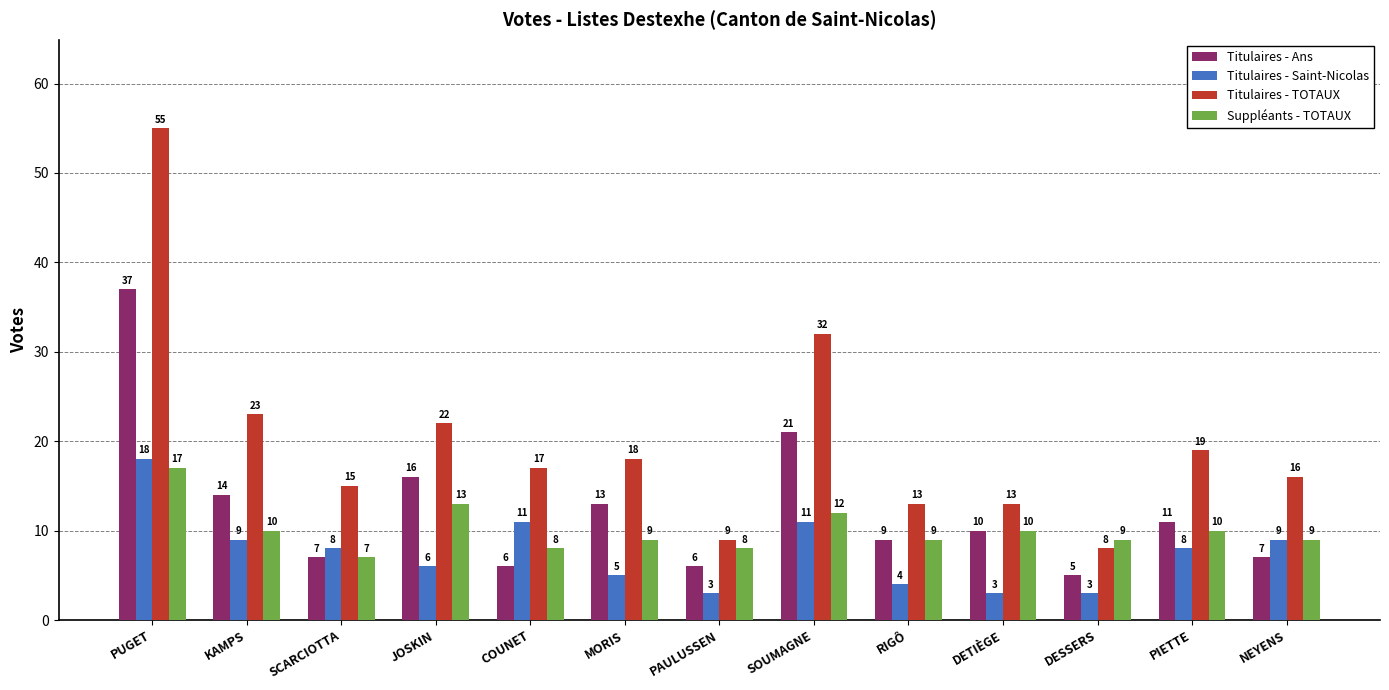

The value of Suppléants - TOTAUX at MORIS is 4. True or false?

False